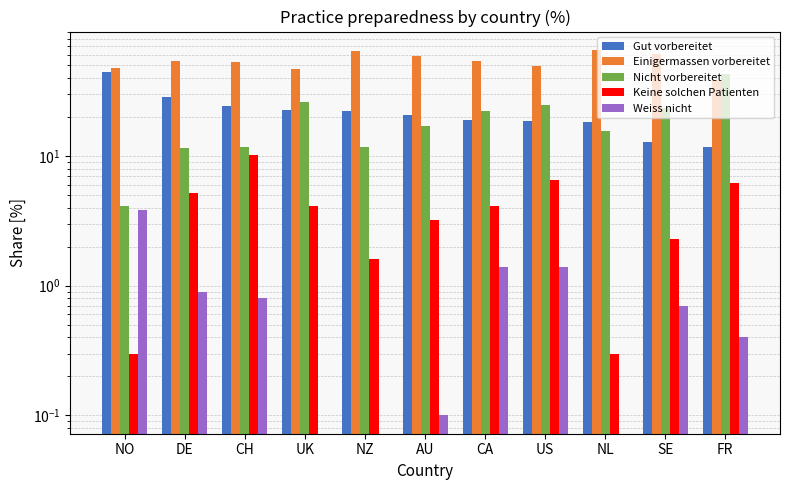

What is the average value of the Einigermassen vorbereitet series?

53.9